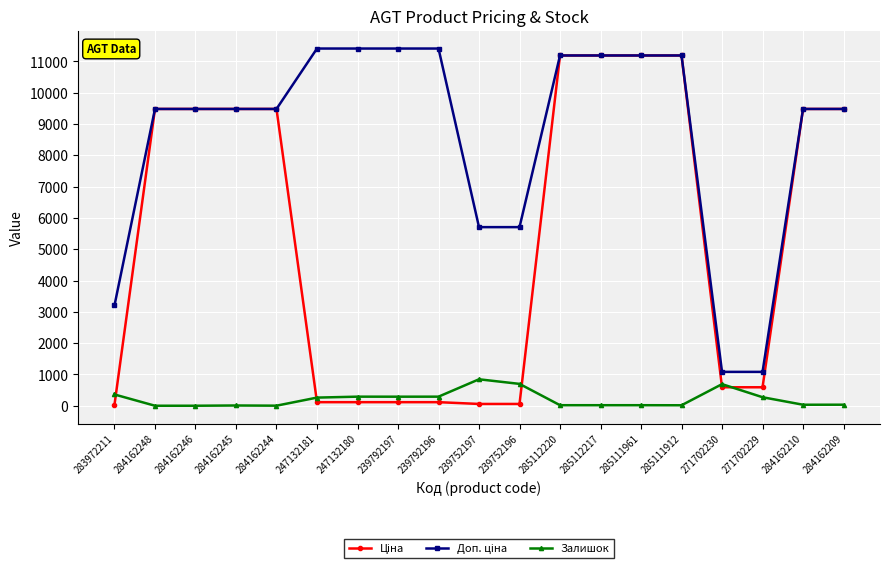

What position from the right is 271702229?

3